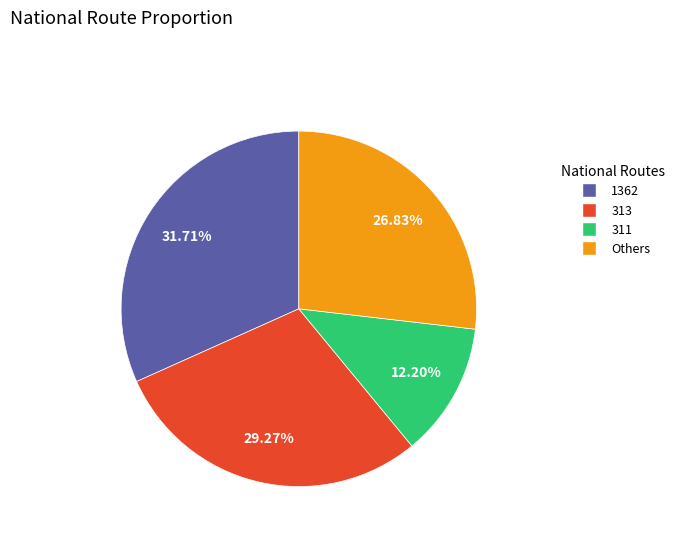

Does any single category account for the majority?

No